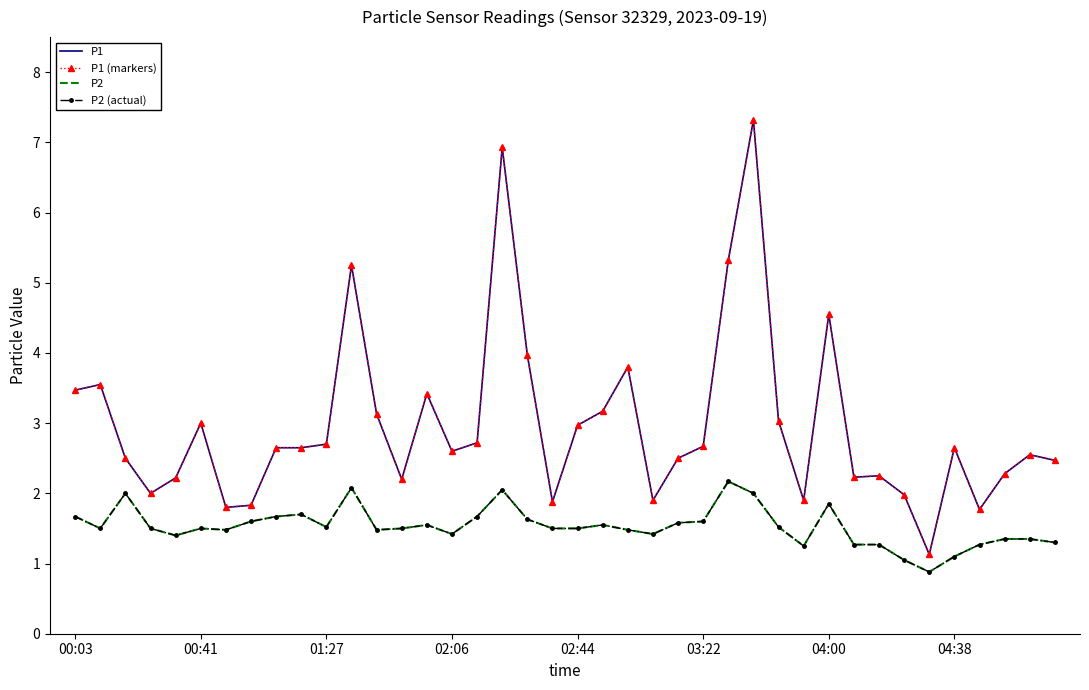

True or false: P2 (actual) and P1 cross at least once.

False